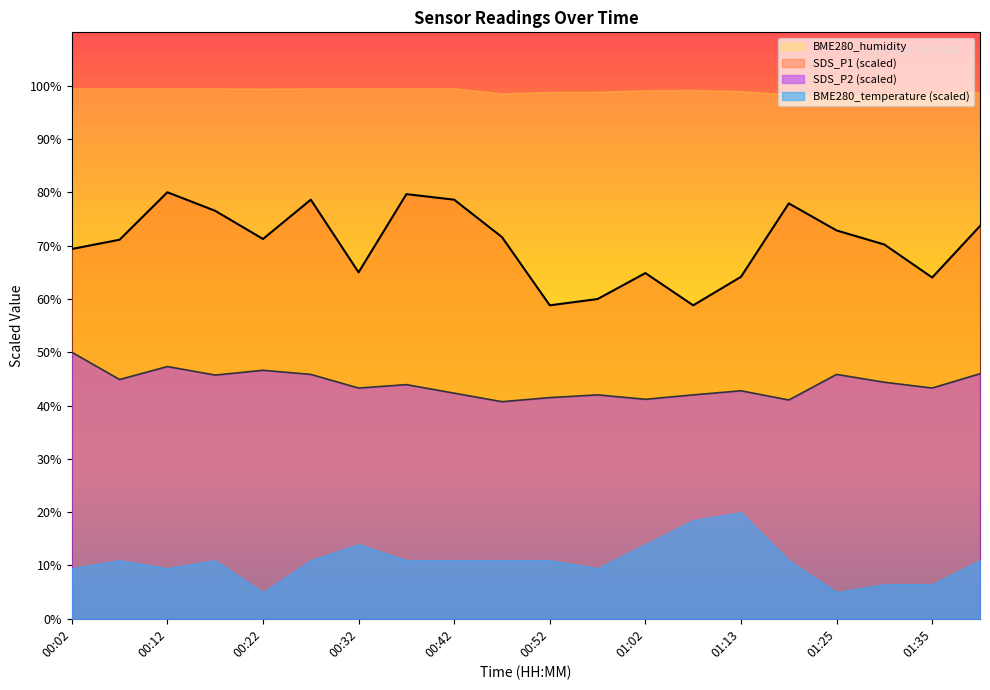

Which series has the widest spread of values?

SDS_P1 (scaled)